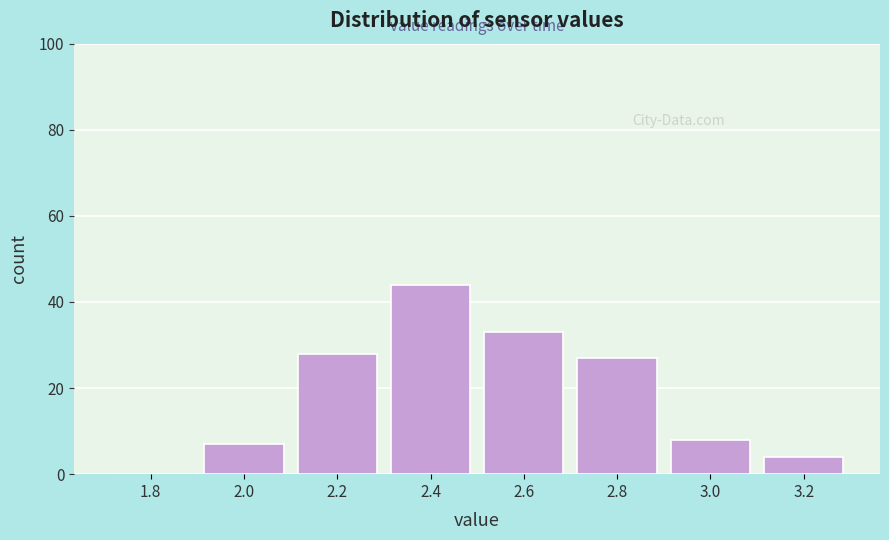

Reading left to right, transcribe all the data shown in this chart.

1.8=0	2.0=7	2.2=28	2.4=44	2.6=33	2.8=27	3.0=8	3.2=4